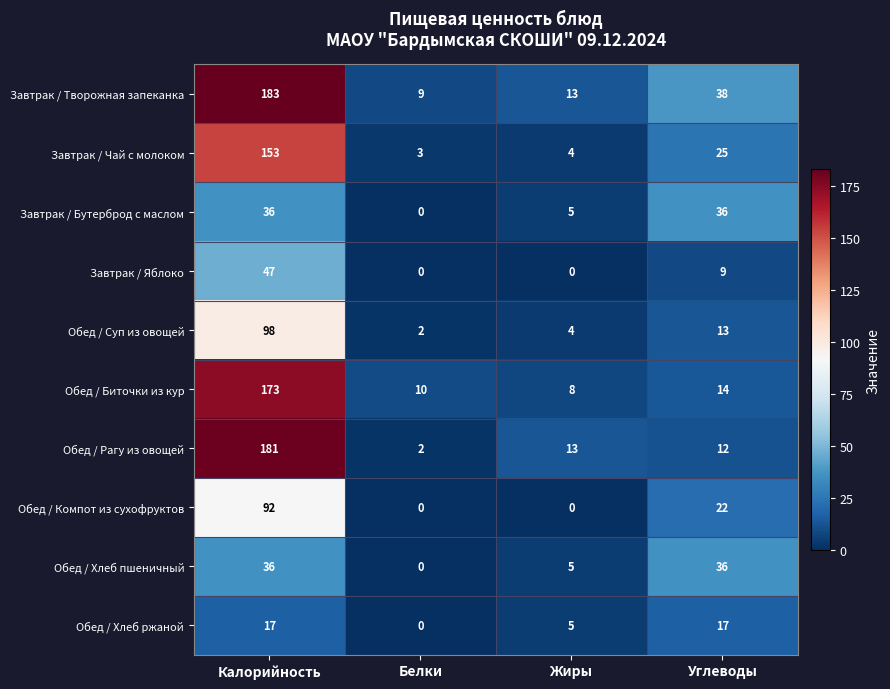

Count the Завтрак / Бутерброд с маслом values in the range 5 to 36.

3